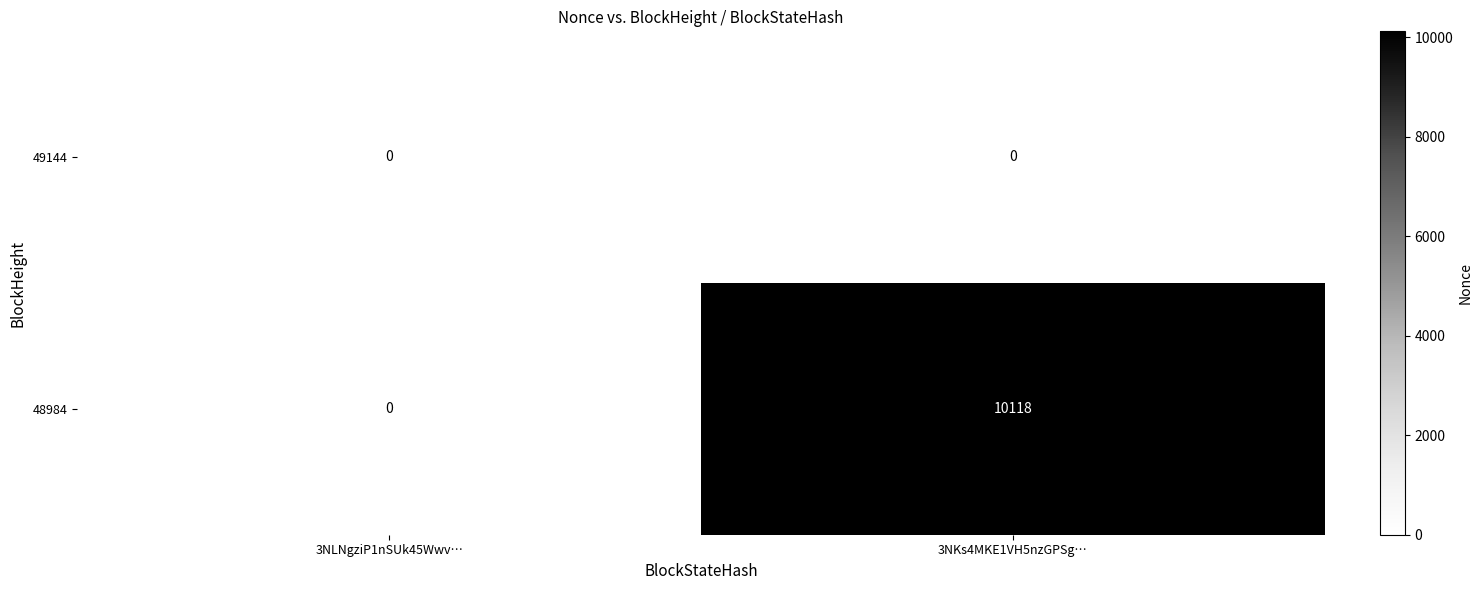

Rank the series by their maximum value, from lowest to highest.

49144, 48984